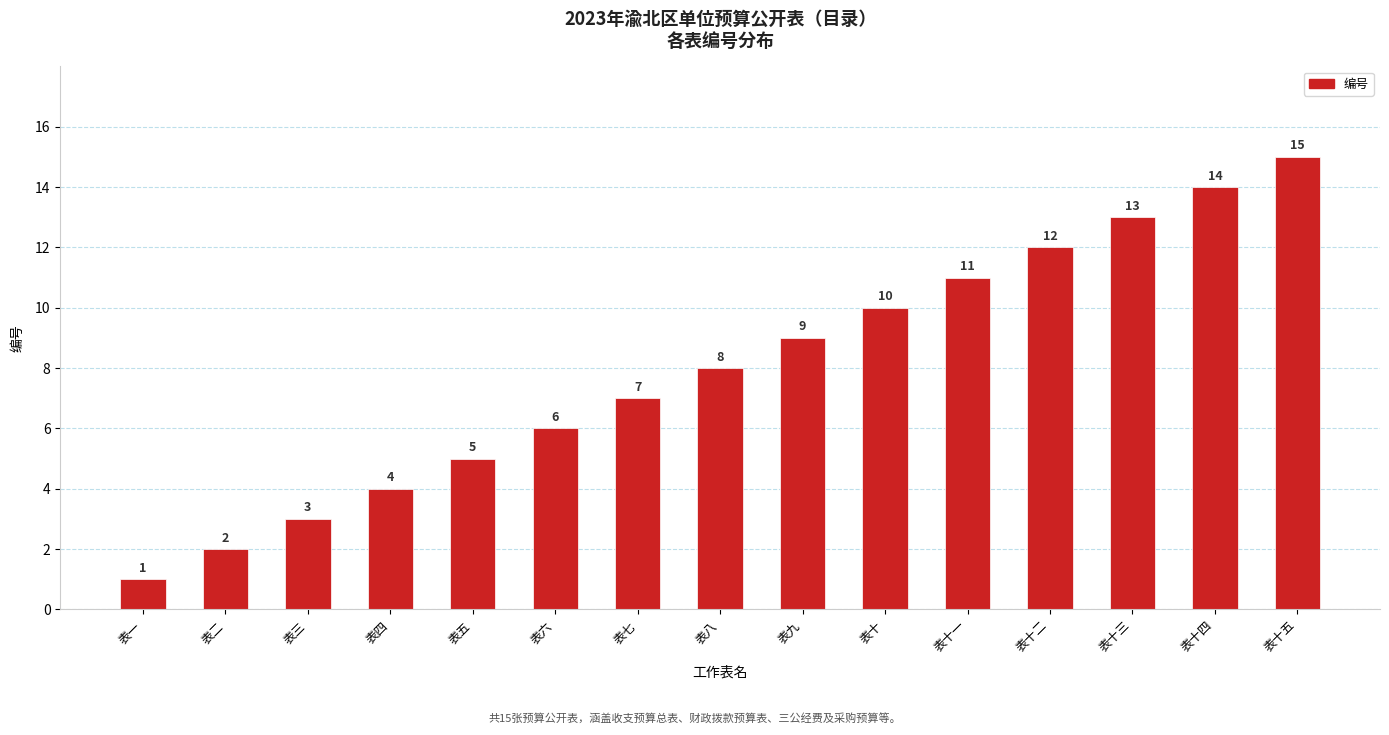

What is the label of the 1st bar from the right?

表十五